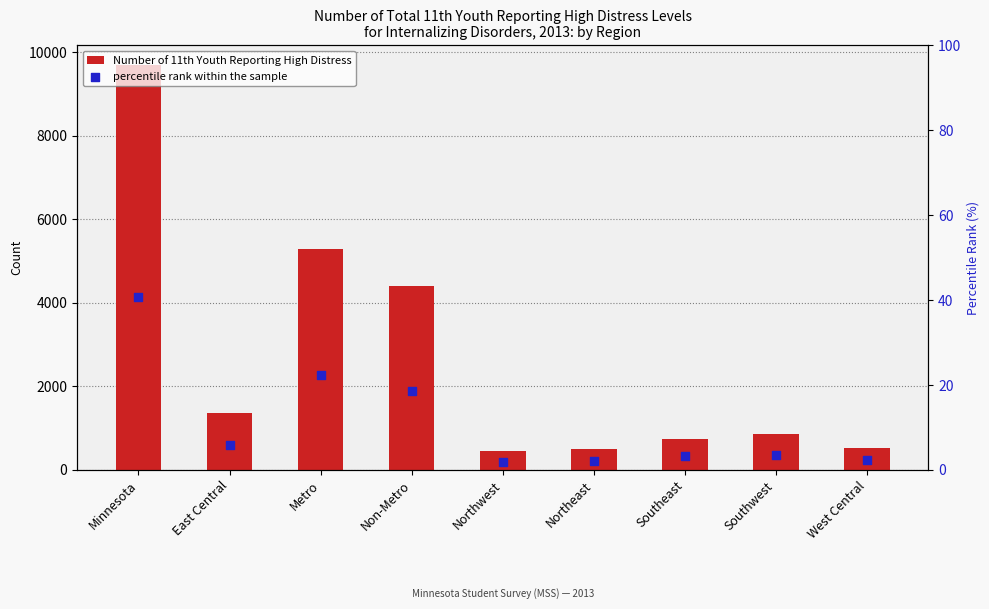

What is the total value across all series at Northwest?

439.8